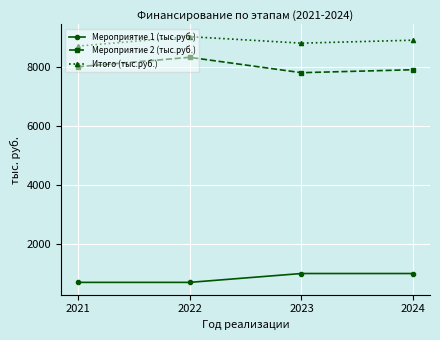

List the series in order of their peak value, lowest first.

Мероприятие 1 (тыс.руб.), Мероприятие 2 (тыс.руб.), Итого (тыс.руб.)